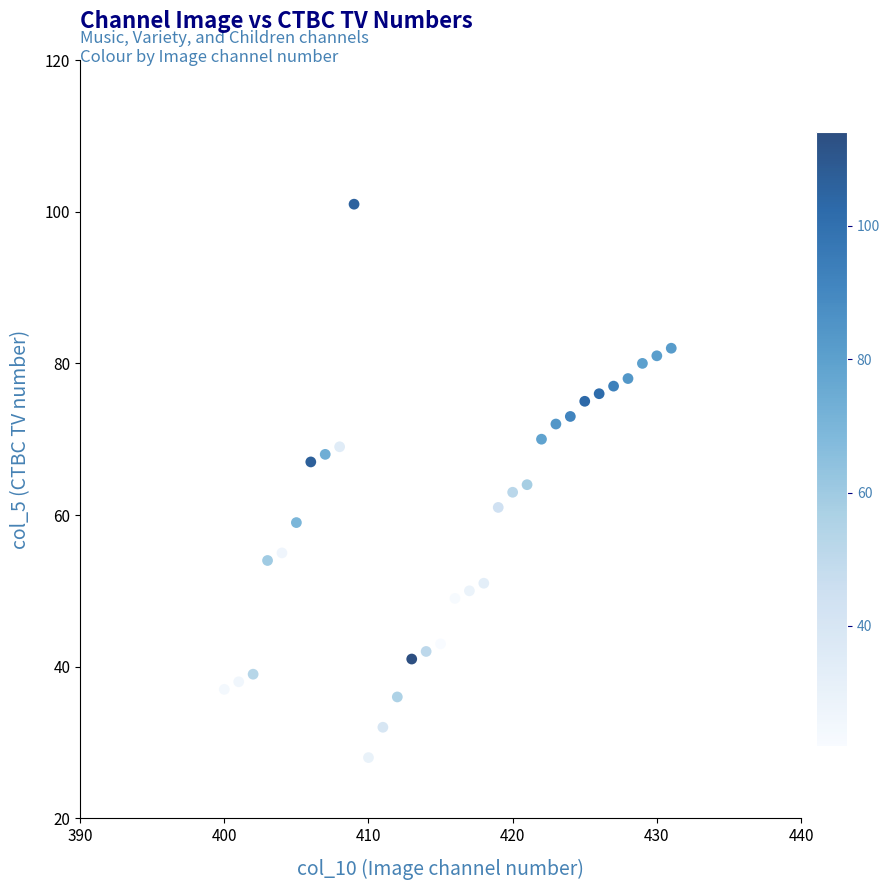

What is the range of Y values (max minus min)?

73